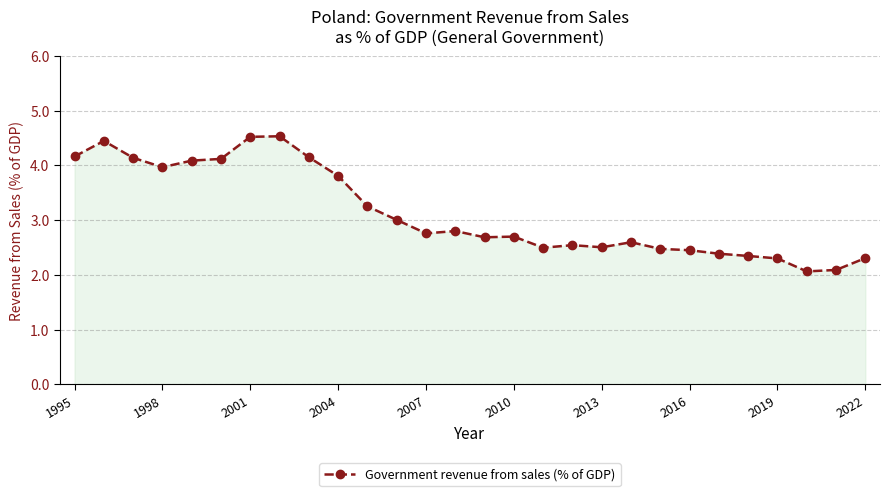

What is the maximum value shown in the chart?

4.5